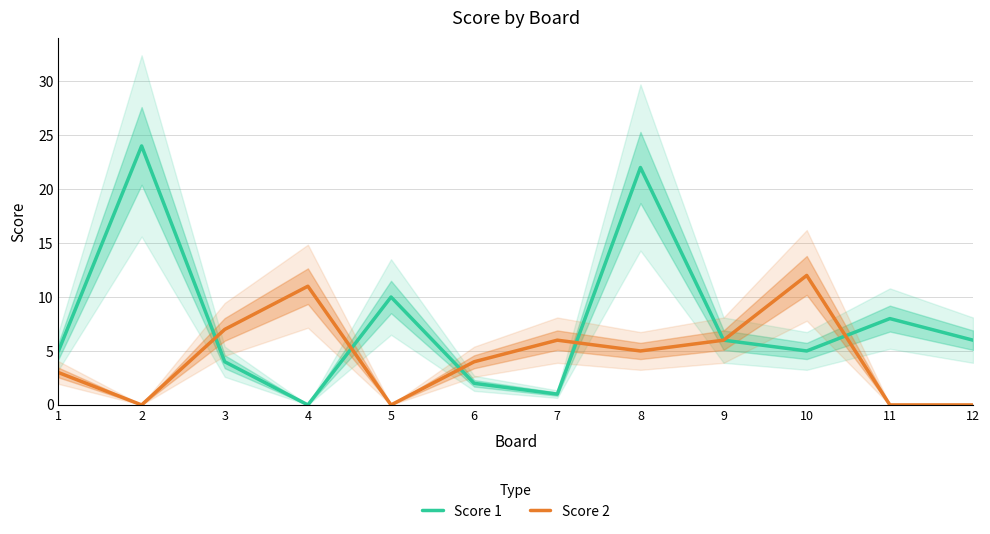

What is the difference between the maximum and minimum values in the Score 2 series?

12